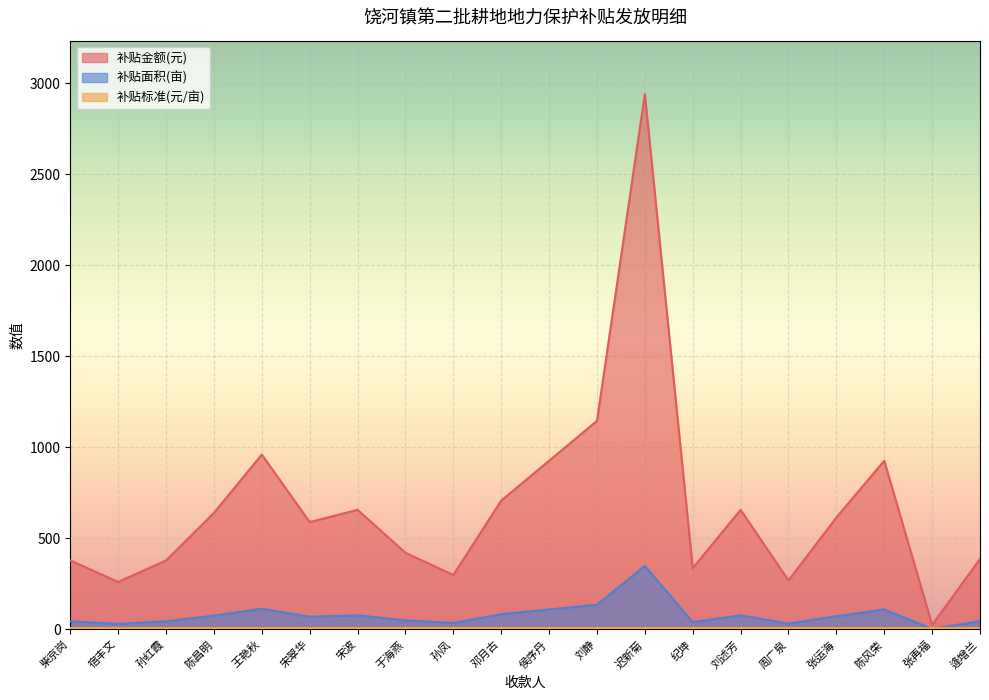

Where is the first local minimum for 补贴面积?

宿丰文